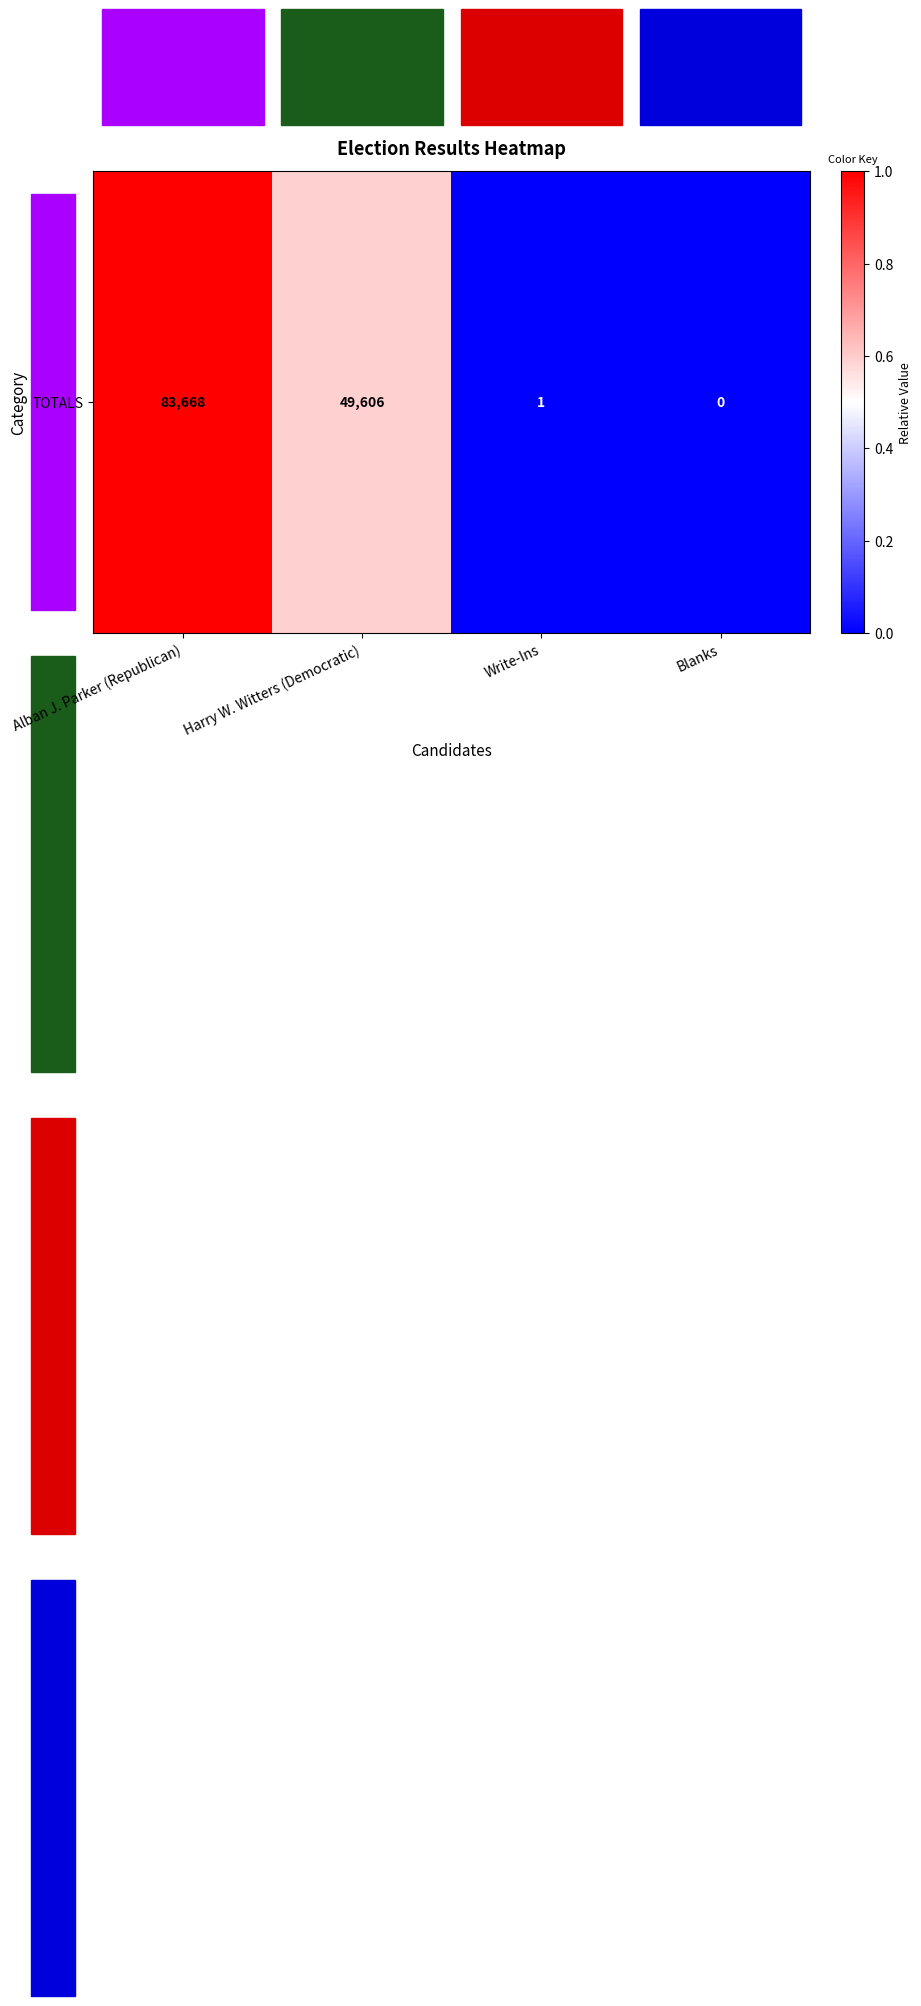

What is the change in value from Harry W. Witters (Democratic) to Blanks?

-0.6